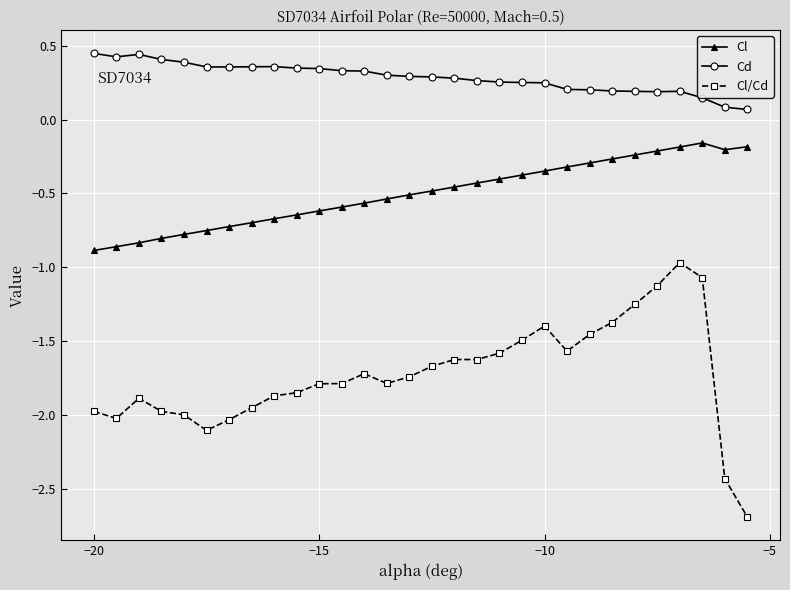

What is the value of the Cl point at the 20th from the left?

-0.4